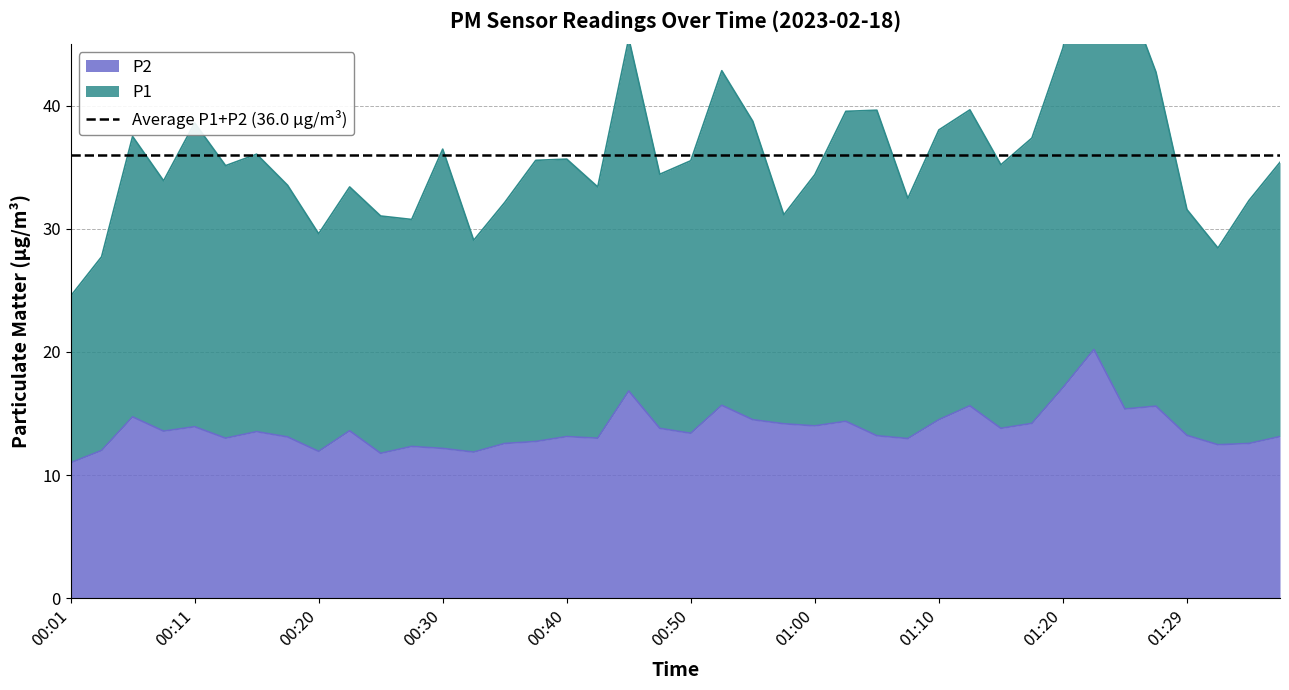

Which series has the largest range (max minus min)?

P1